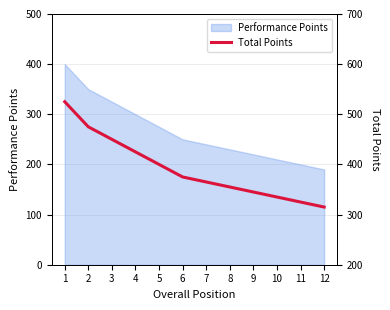

Reading left to right, extract all data points from this chart.

525	475	450	425	400	375	365	355	345	335	325	315